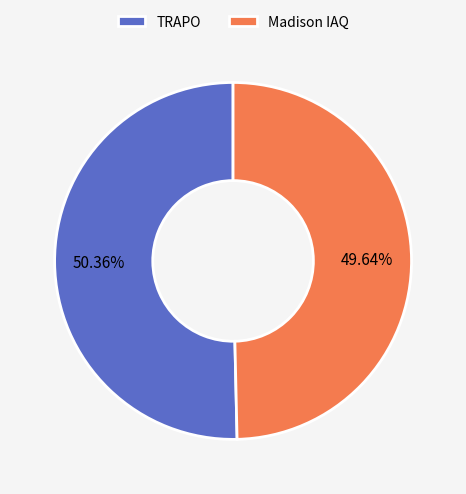

Count the number of slices in the pie.

2